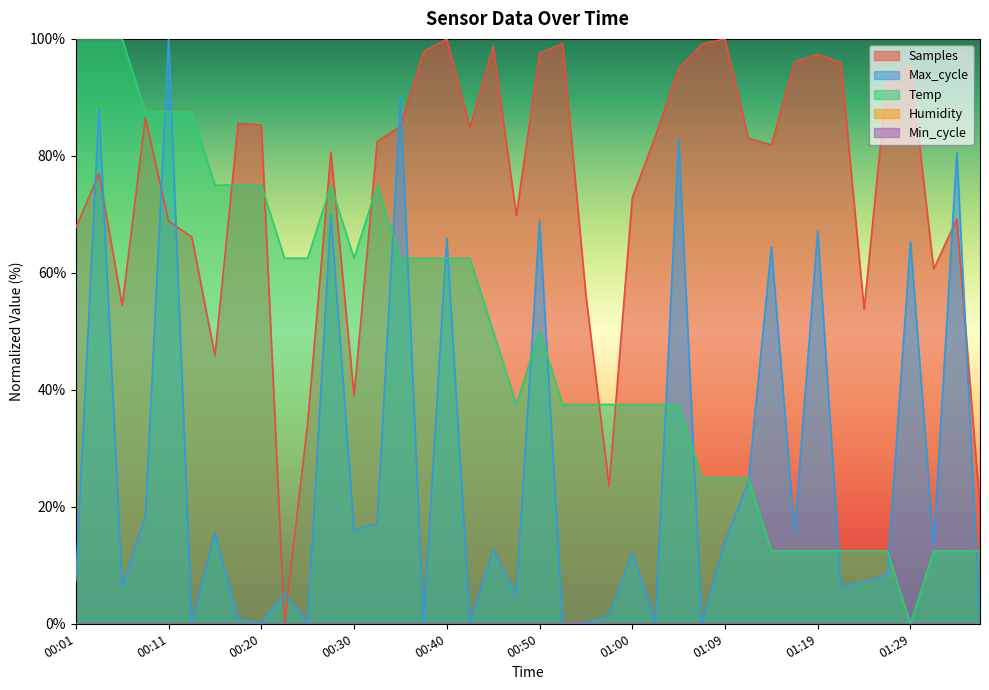

Where is Samples nearest to the value 50?

01:24